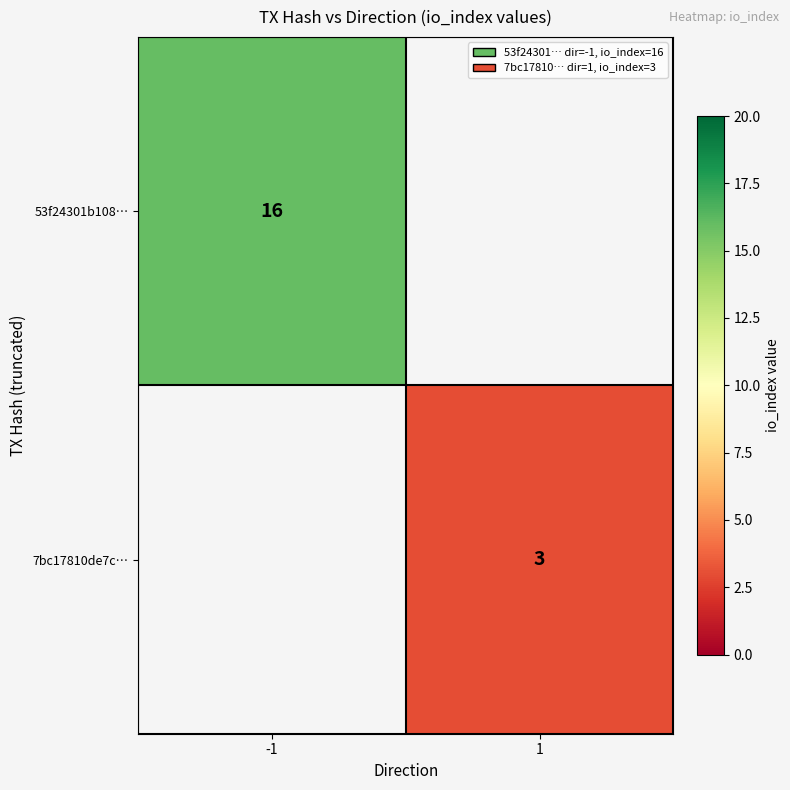

How many series are shown in this chart?

2